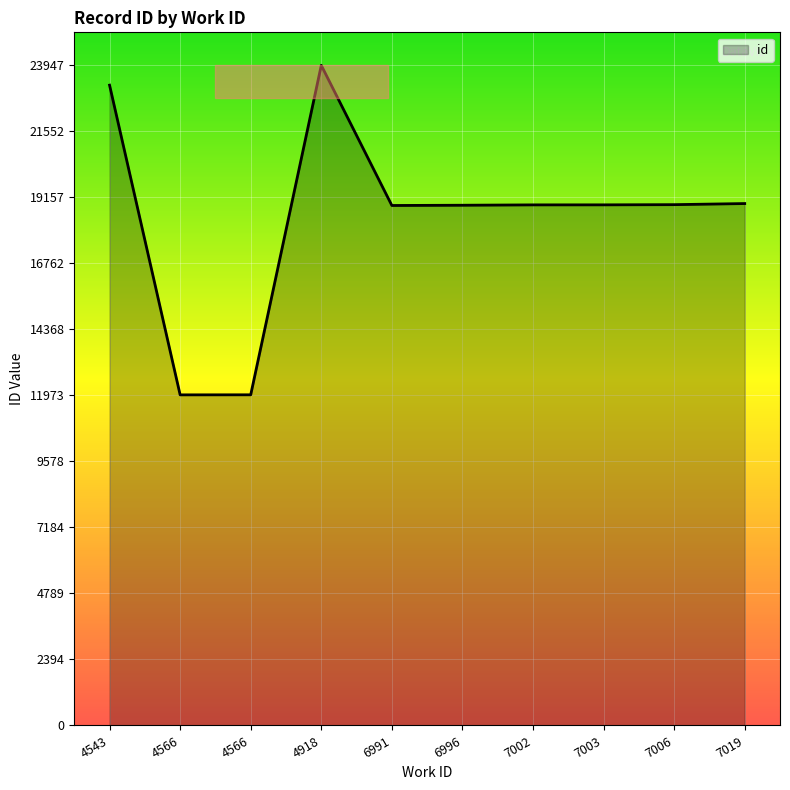

List the labels in order of value, largest first.

4918, 4543, 7019, 7006, 7003, 7002, 6996, 6991, 4566, 4566